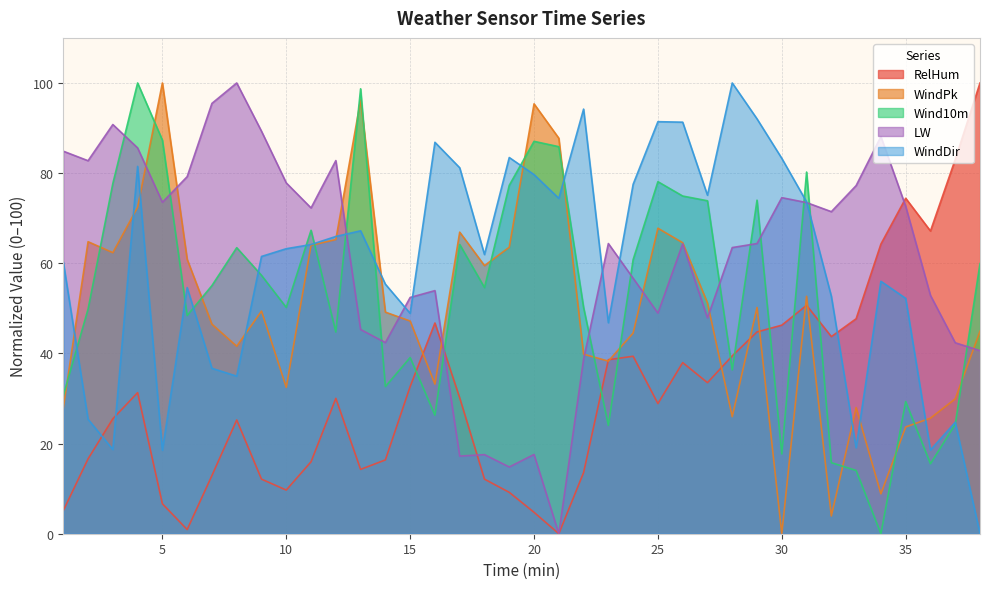

At 37, list the series in order from largest to smallest.

RelHum, LW, WindPk, WindDir, Wind10m